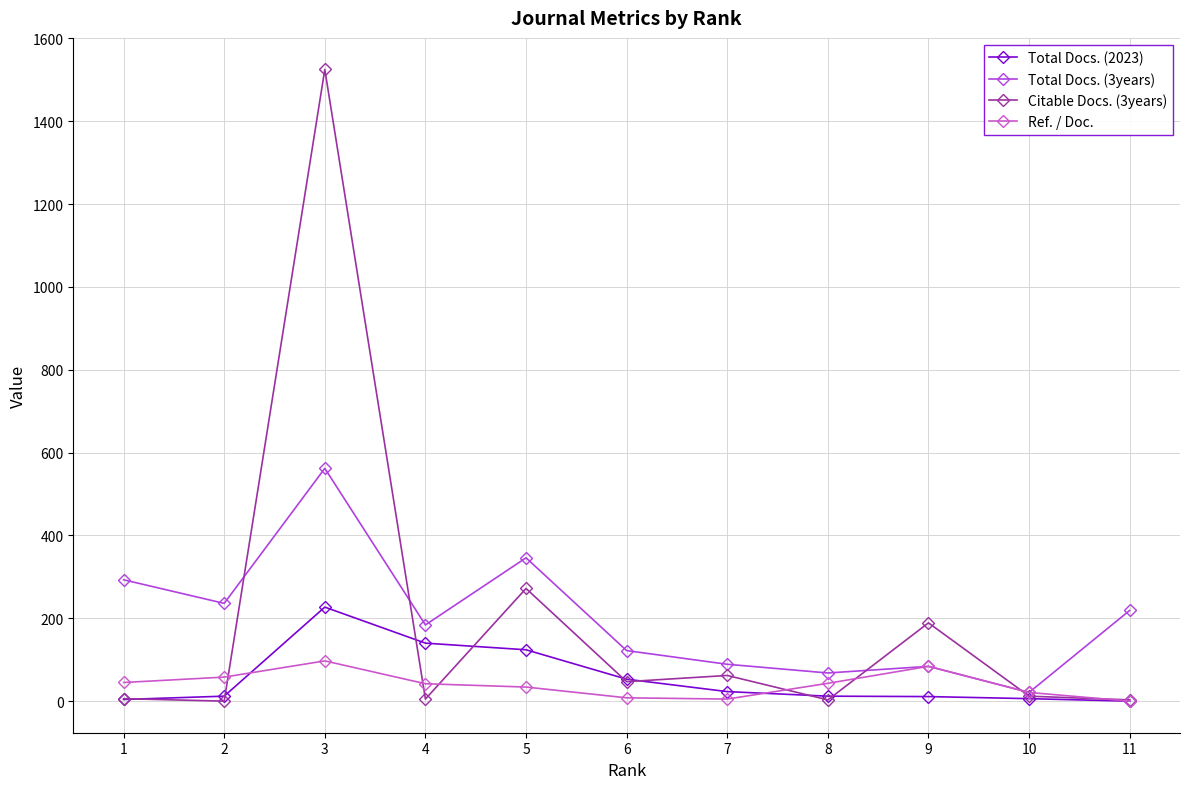

Does the chart have visible grid lines?

Yes